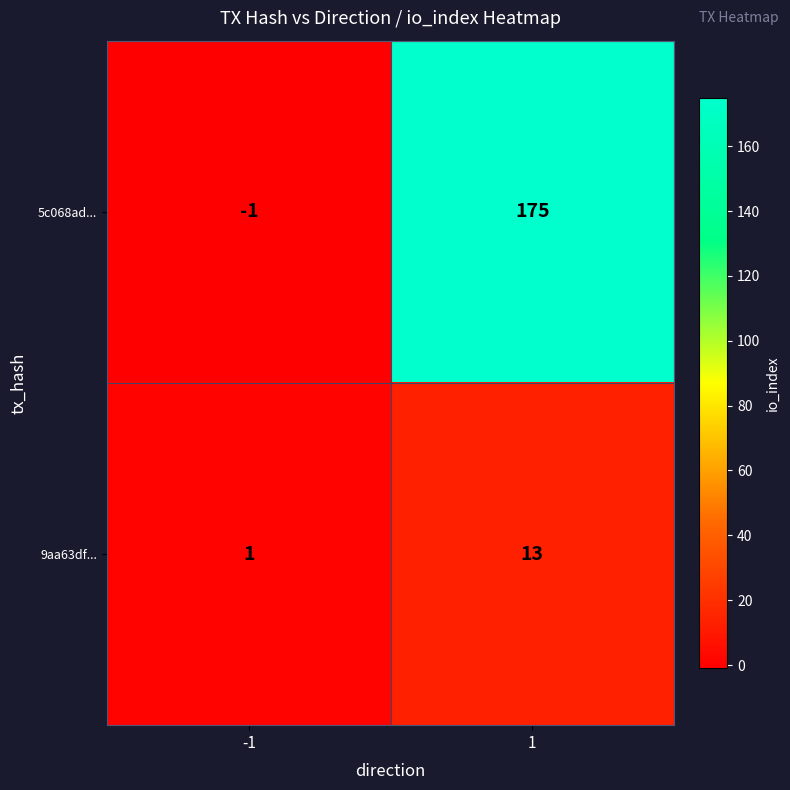

Reading left to right, extract all data points from this chart.

5c068ad...: -1=-1	1=175
9aa63df...: -1=1	1=13